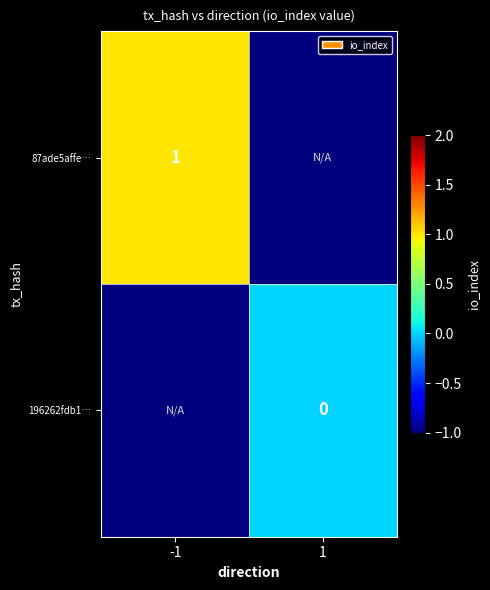

Is it true that 87ade5affe… equals 1 at -1?

True